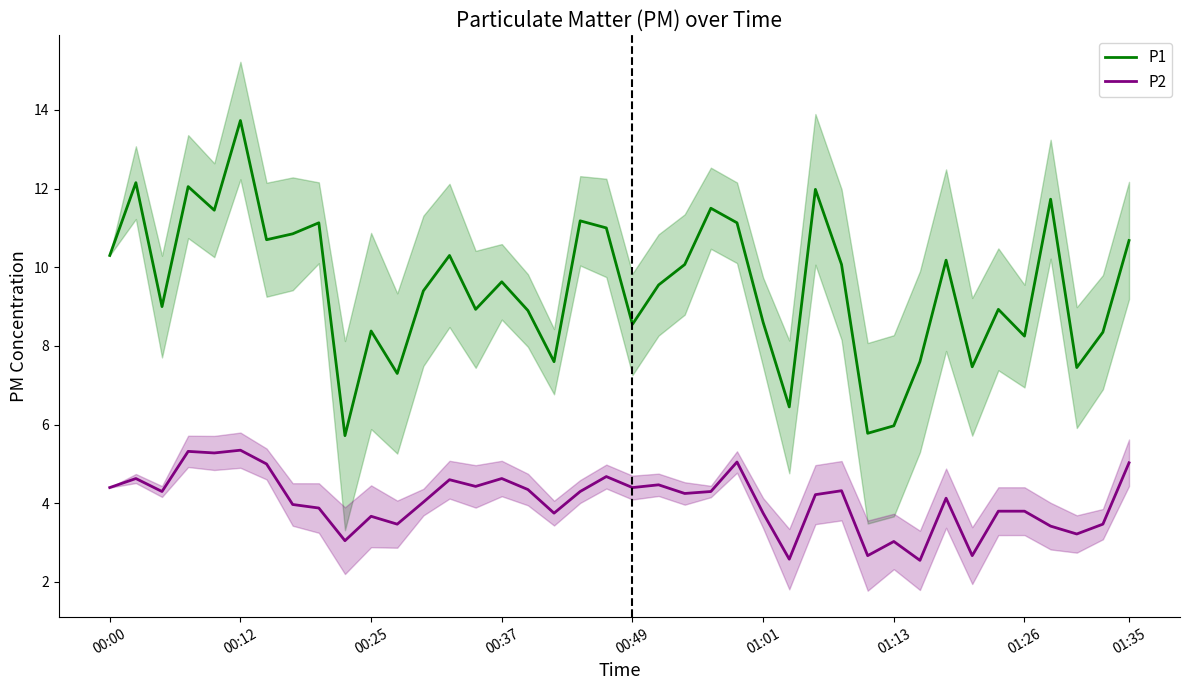

At which label does P1 first exceed 9?

00:00